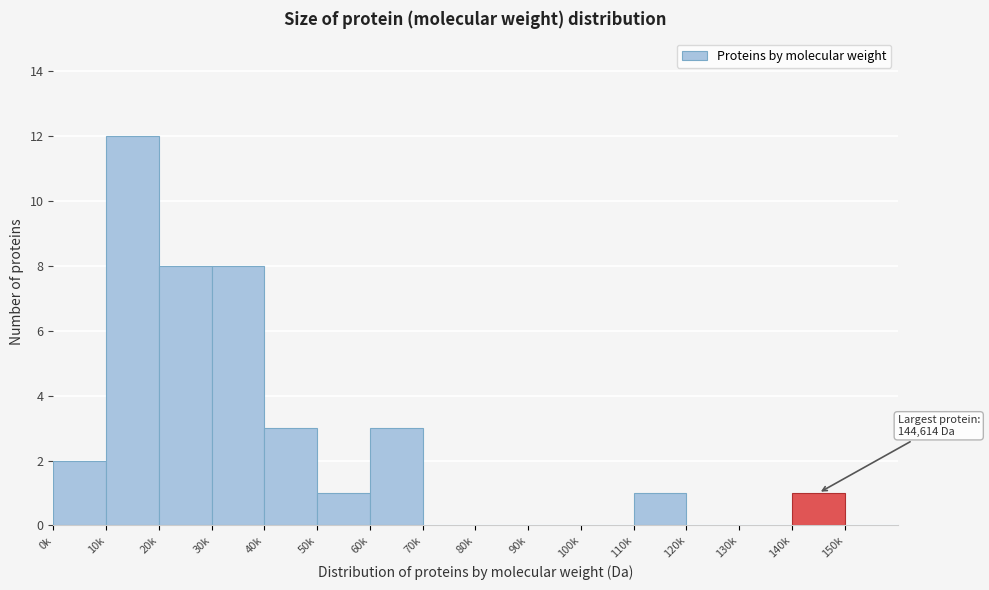

Reading right to left, extract all data points from this chart.

150k=0	140k=1	130k=0	120k=0	110k=1	100k=0	90k=0	80k=0	70k=0	60k=3	50k=1	40k=3	30k=8	20k=8	10k=12	0k=2